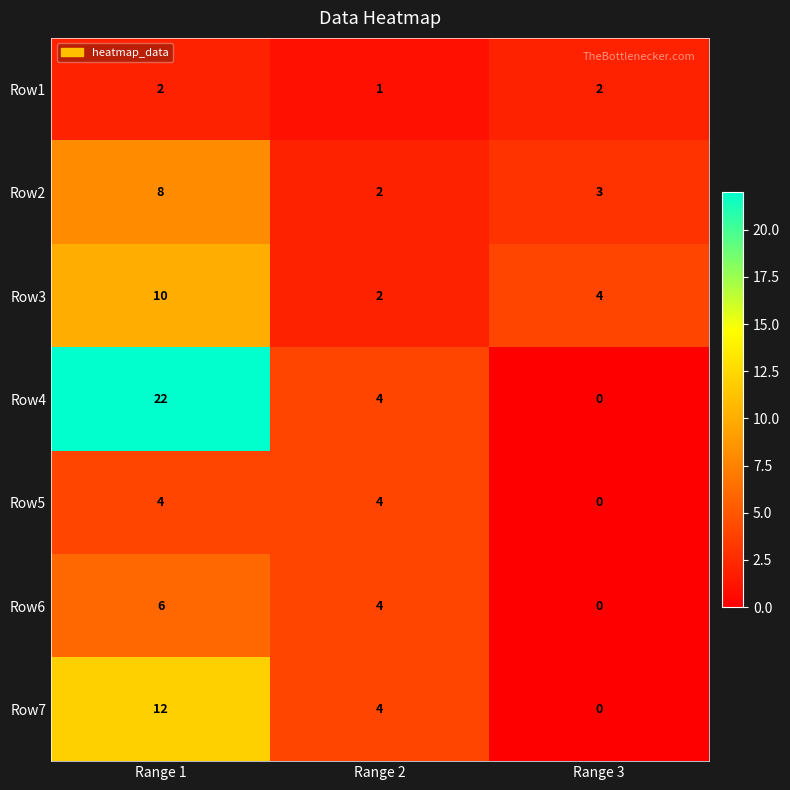

Which series has the largest range (max minus min)?

Row4